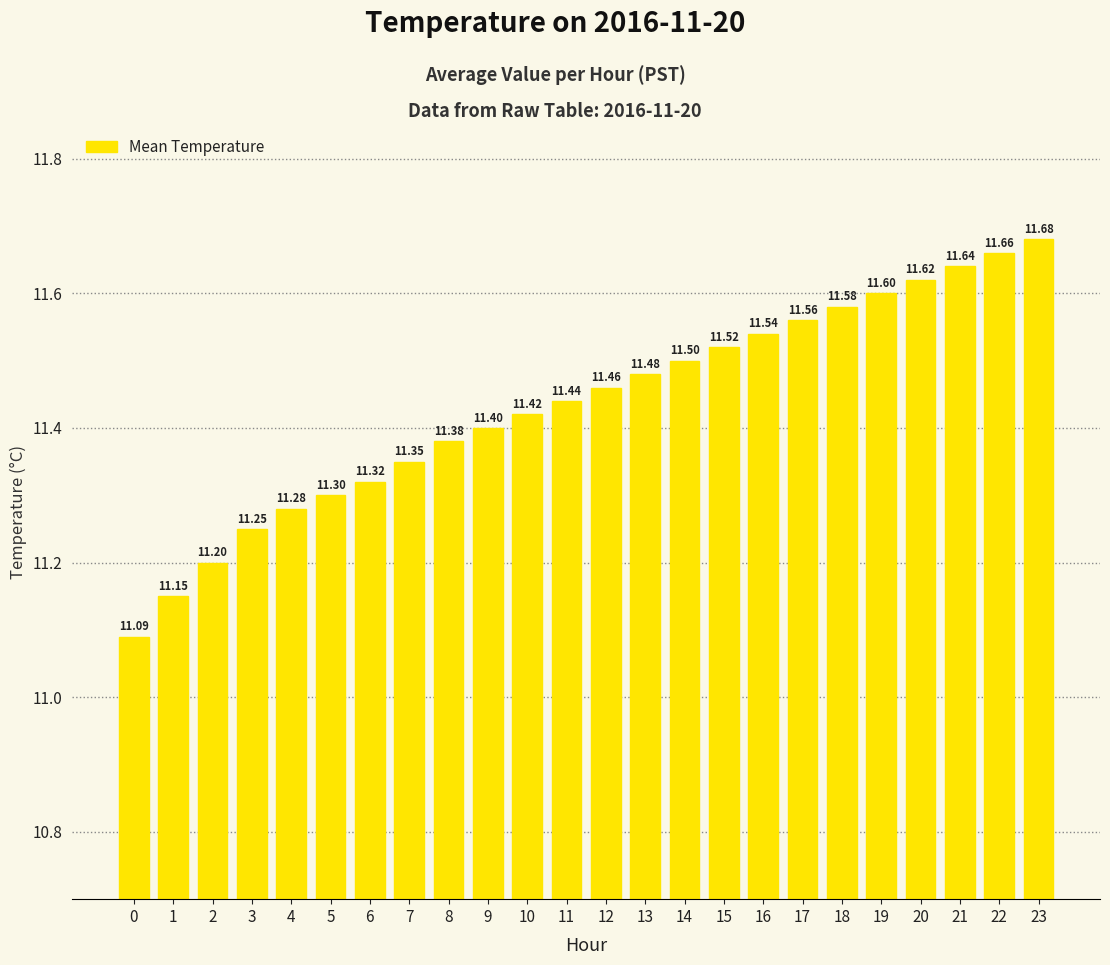

What is the ratio of the value at 23 to the value at 19?

1.0